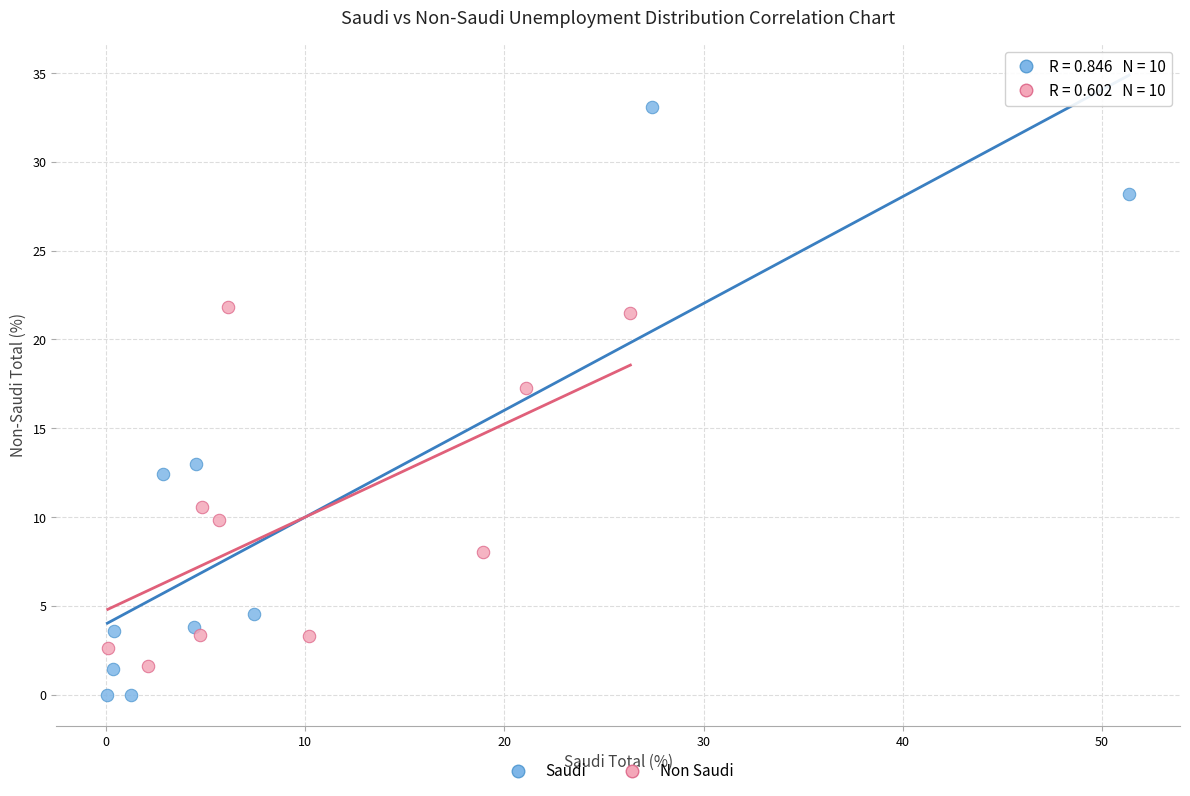

What are all the series names shown in the legend?

Saudi, Non Saudi